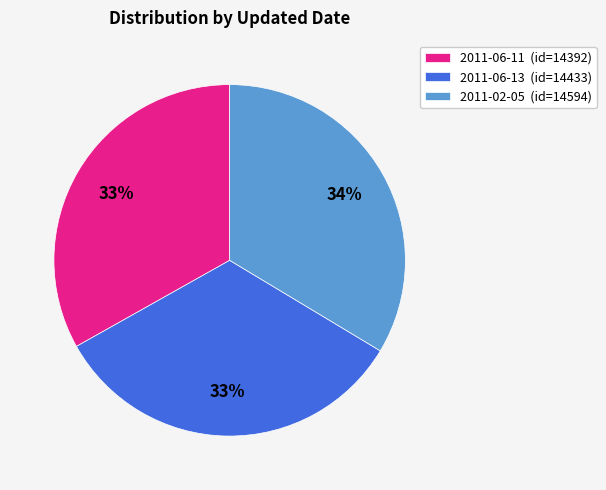

Approximately how many times larger is the value at 2011-06-13 (id=14433) compared to 2011-02-05 (id=14594)?

1.0